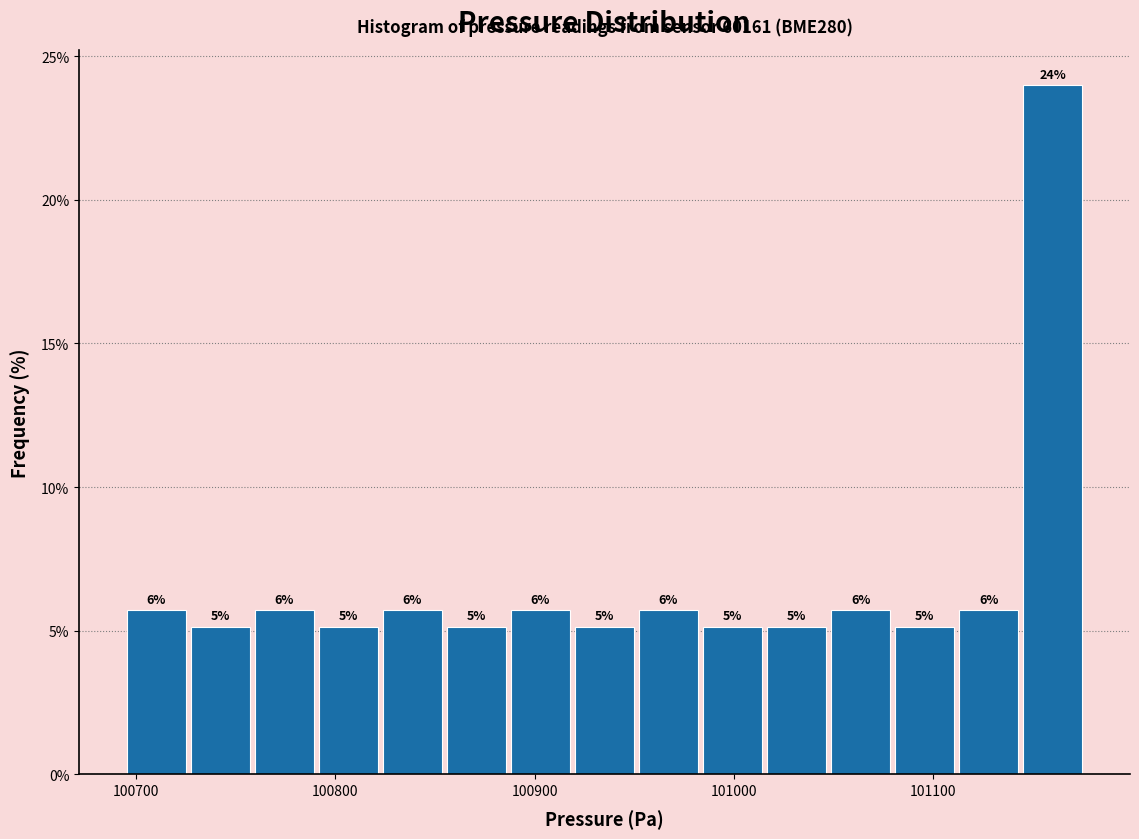

Around what value on the x-axis is the tallest bar? Give the approximate position of its centre, as read against the axis.

101160